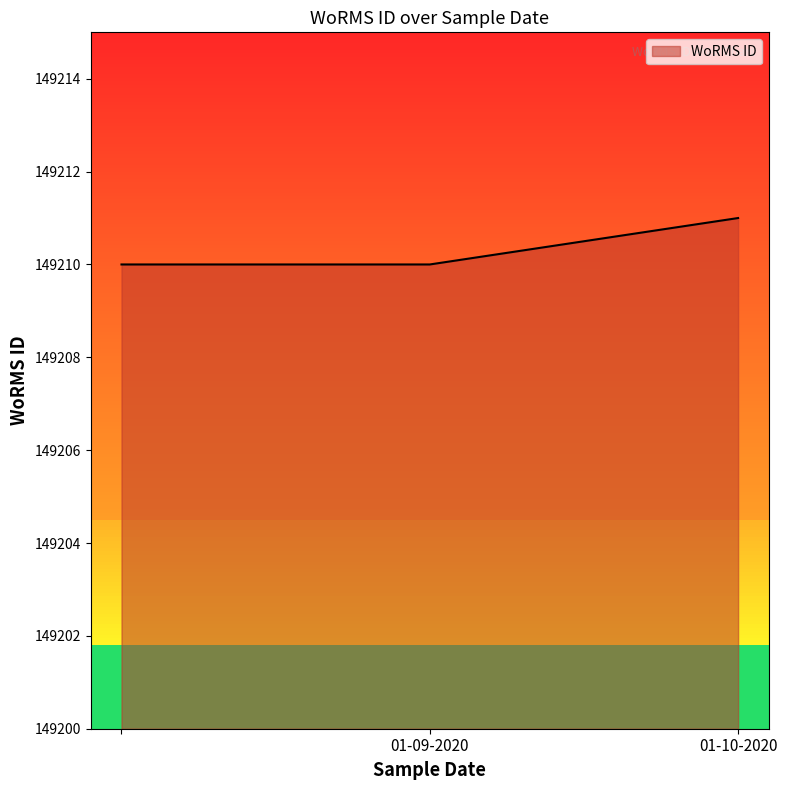

What is the average value?

149210